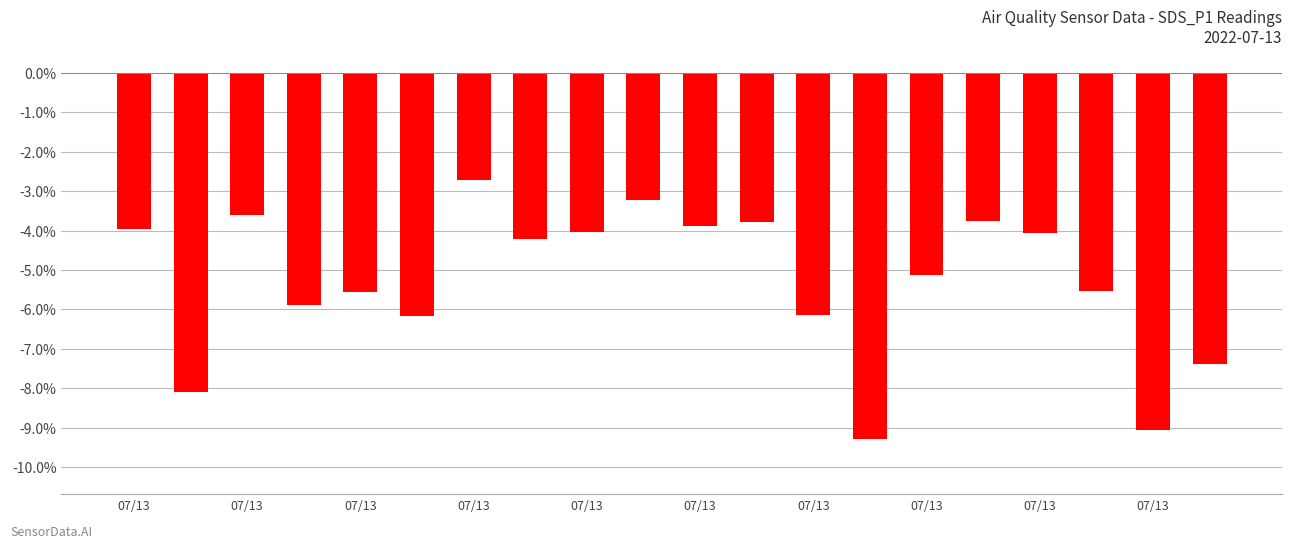

What is the difference between the second highest and minimum values?

6.1